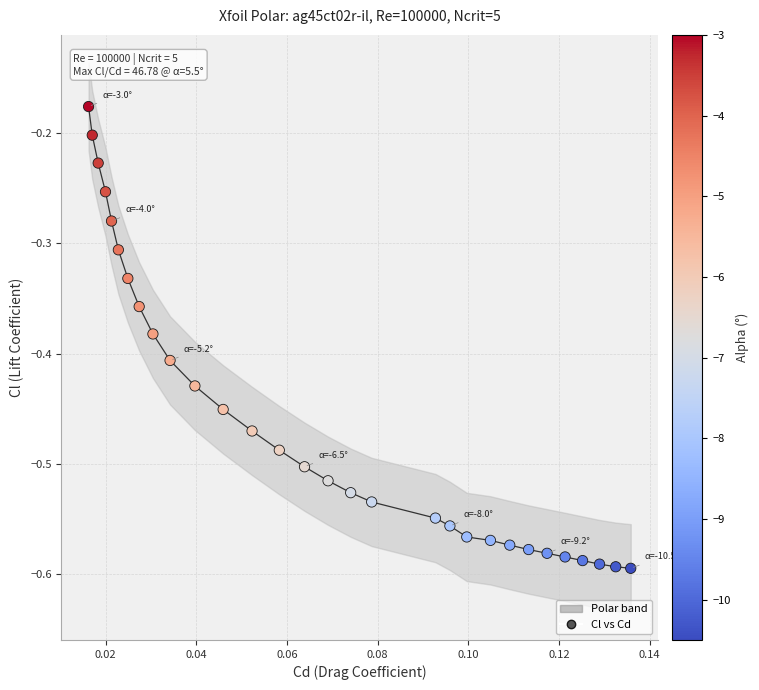

How many points are shown in the scatter plot?

30